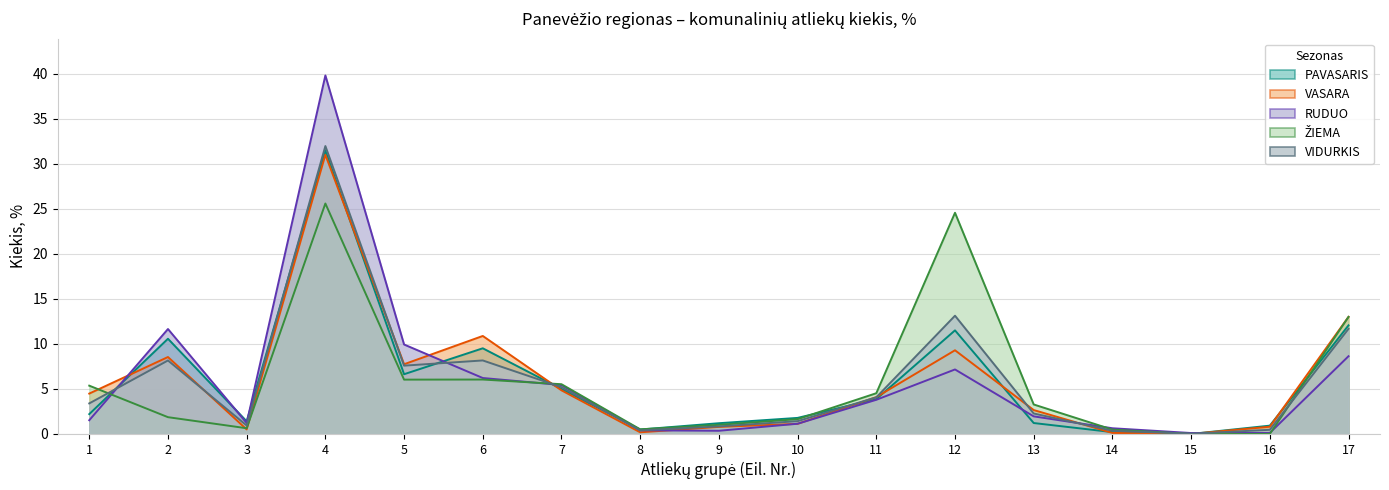

Reading left to right, list all the values displayed in this chart.

PAVASARIS: 1=2.2	2=10.6	3=1.4	4=31.5	5=6.6	6=9.5	7=5.0	8=0.5	9=1.2	10=1.8	11=3.9	12=11.5	13=1.2	14=0.2	15=0.0	16=0.9	17=12.1
VASARA: 1=4.5	2=8.5	3=0.5	4=31.0	5=7.7	6=10.9	7=4.8	8=0.2	9=0.8	10=1.1	11=4.1	12=9.3	13=2.6	14=0.1	15=0.0	16=0.8	17=13.0
RUDUO: 1=1.5	2=11.7	3=1.2	4=39.8	5=9.9	6=6.2	7=5.4	8=0.4	9=0.3	10=1.1	11=3.8	12=7.2	13=1.9	14=0.6	15=0.1	16=0.1	17=8.6
ŽIEMA: 1=5.4	2=1.9	3=0.6	4=25.6	5=6.0	6=6.0	7=5.5	8=0.5	9=1.0	10=1.6	11=4.5	12=24.6	13=3.3	14=0.5	15=0.0	16=0.0	17=13.0
VIDURKIS: 1=3.4	2=8.2	3=0.9	4=32.0	5=7.6	6=8.2	7=5.2	8=0.4	9=0.8	10=1.4	11=4.1	12=13.1	13=2.3	14=0.4	15=0.0	16=0.5	17=11.7